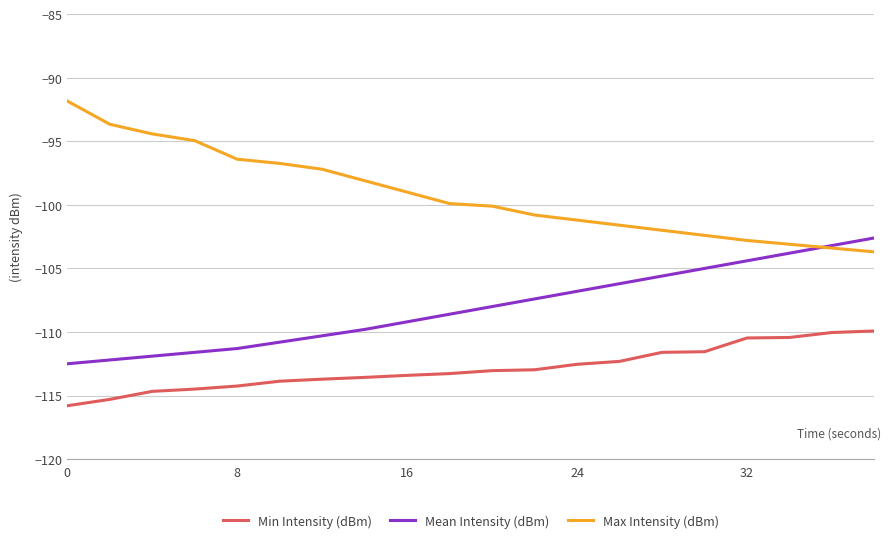

What is the minimum value shown in the chart?

-115.8